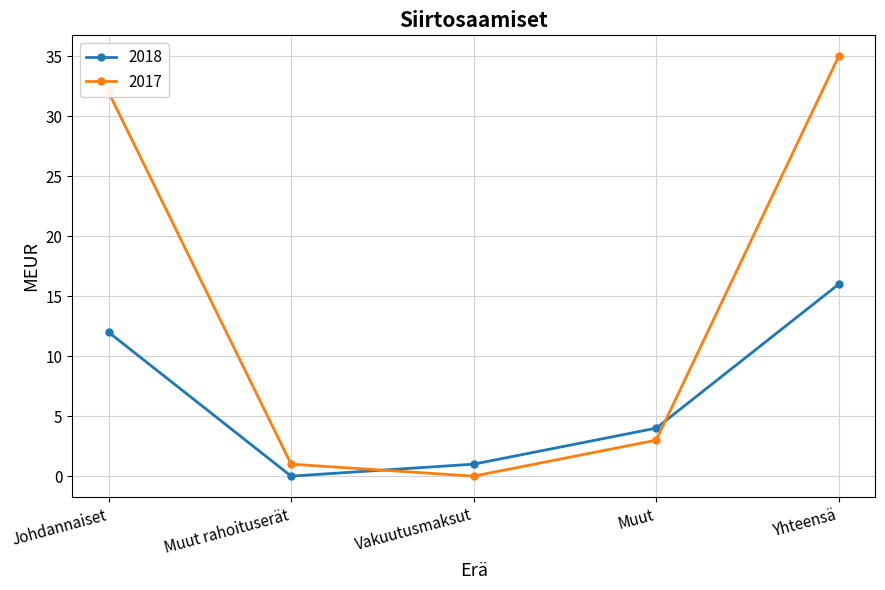

What is the label of the 5th point from the right?

Johdannaiset